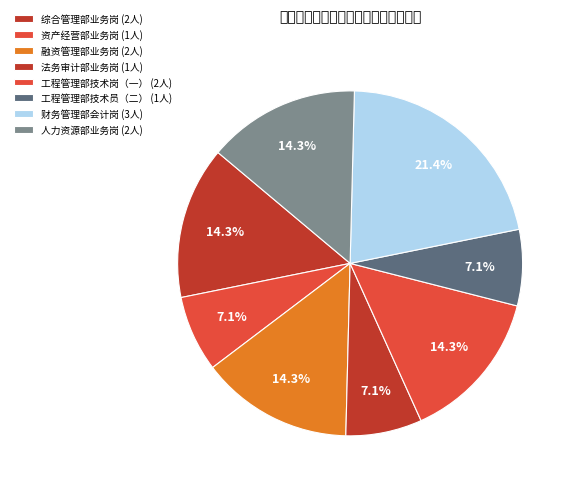

How many segments does this pie chart have?

8